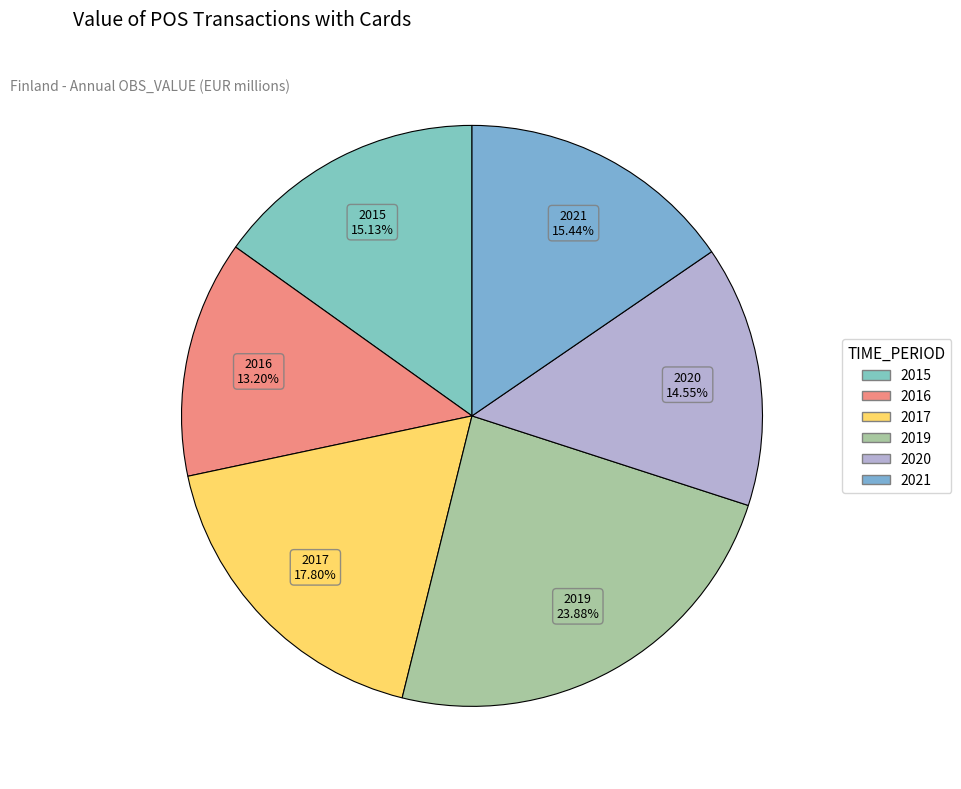

Does 2016 represent more than half of the total?

No